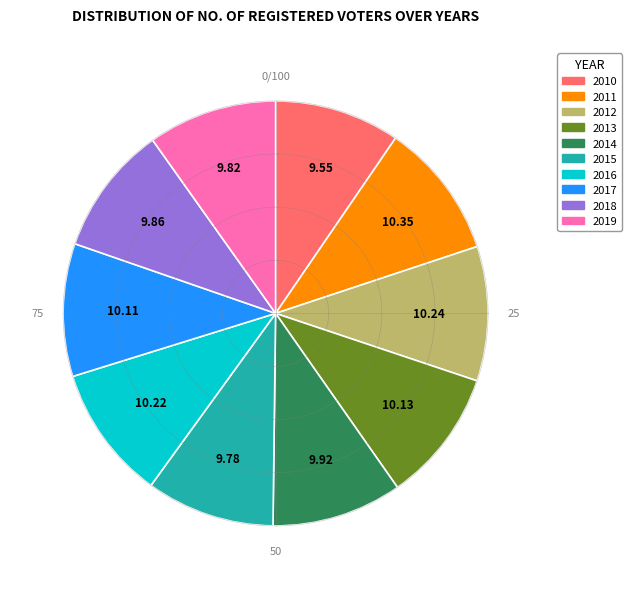

Does 2012 account for over 50% of the chart?

No